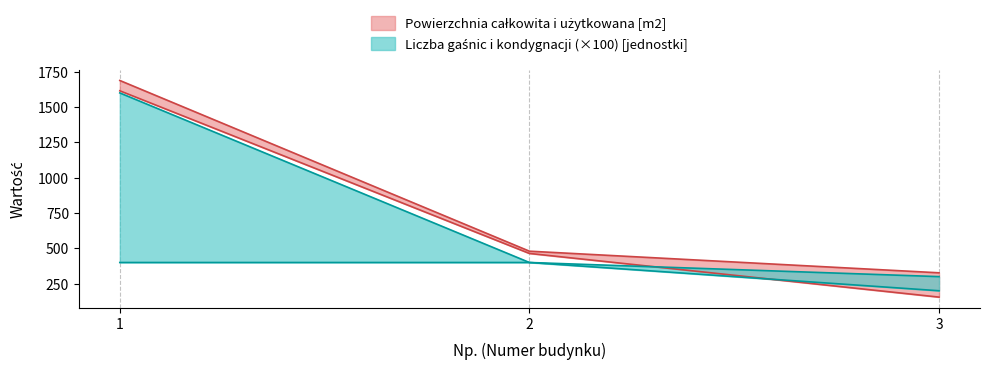

What is the approximate value of Powierzchnia uzytkowana [m2] at 2?

464.0